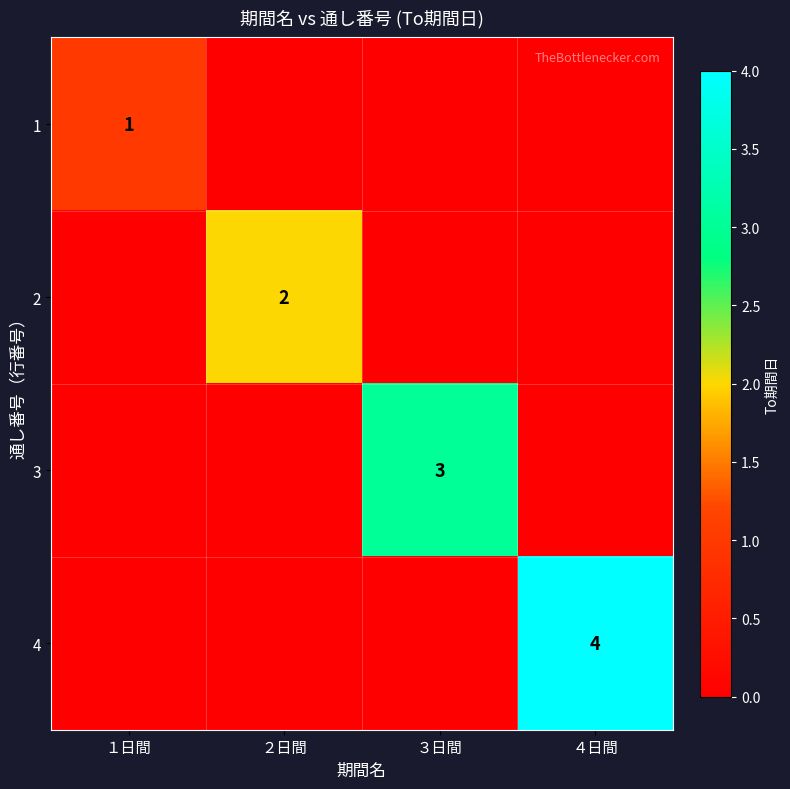

The 3 series shows 3 at ３日間. True or false?

True